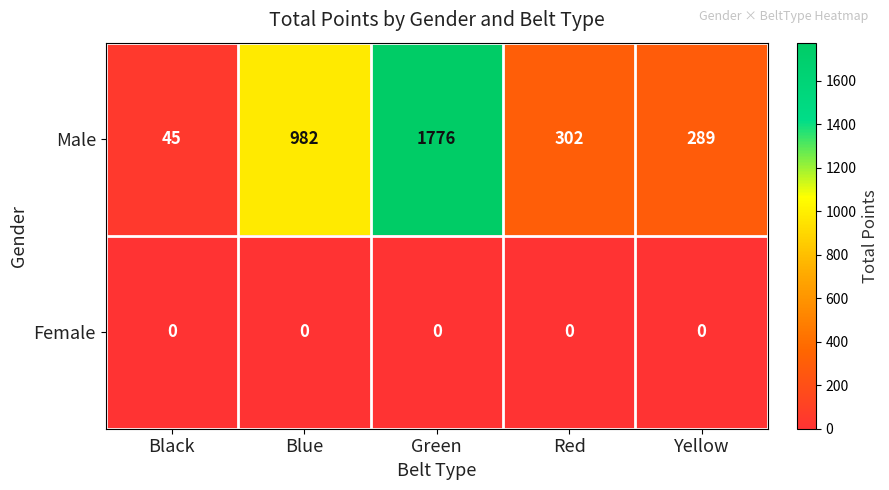

What is the sum of all Male values?

3394